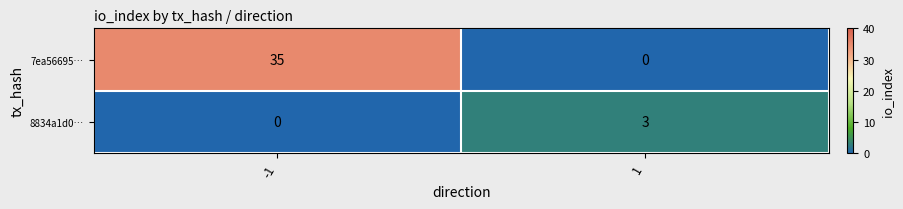

At how many categories does at least one series exceed 27?

1